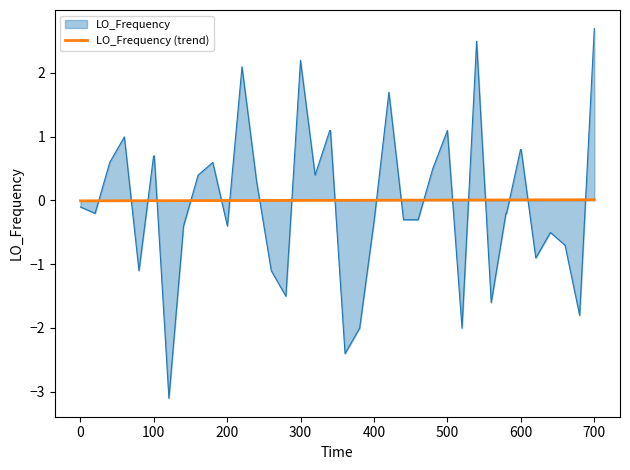

Rank the series by their maximum value, from highest to lowest.

LO_Frequency, LO_Frequency (trend)